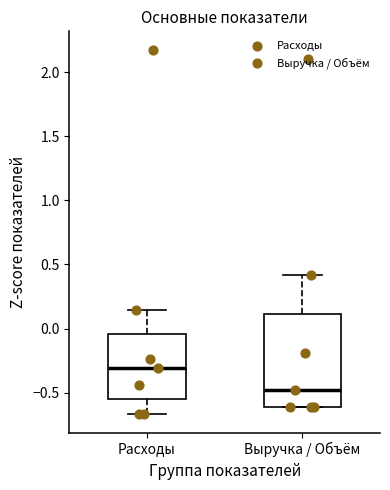

Where does the median line of the box for Выручка / Объём sit on the y-axis? The values are not printed on the chart, so give them approximately, as read against the axis.

-0.50